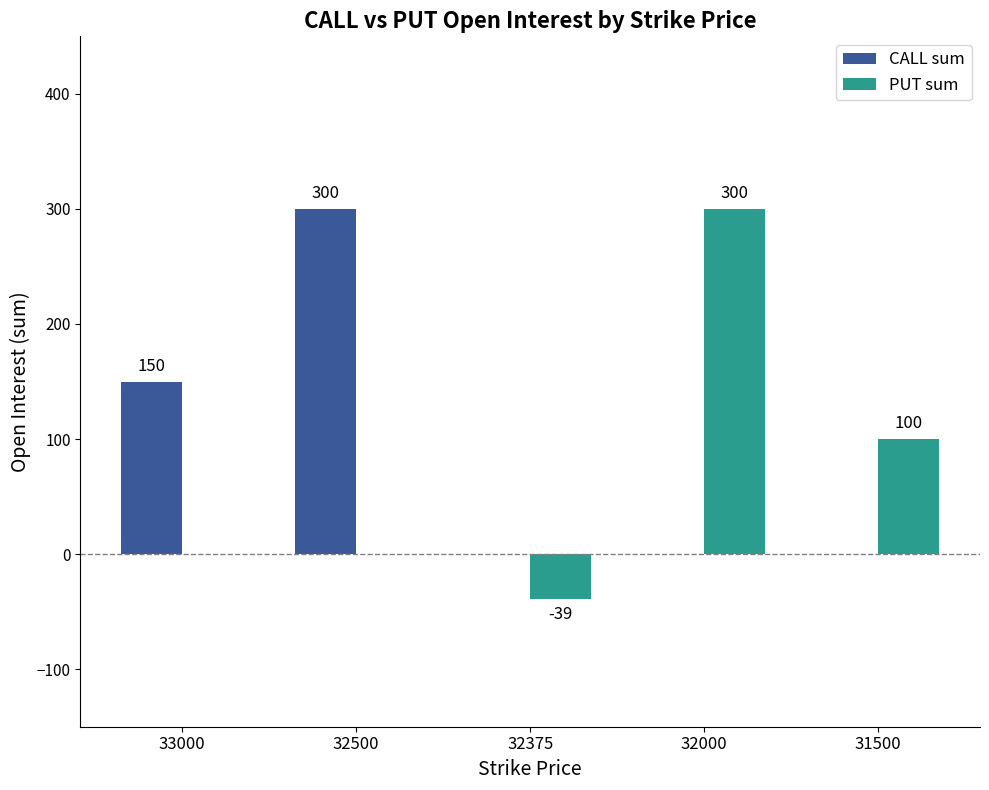

What are all the series names shown in the legend?

CALL sum, PUT sum